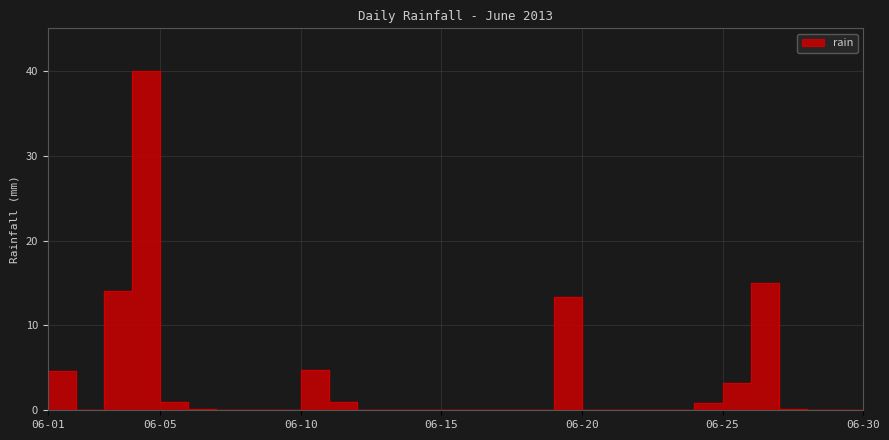

List the labels in order of value, smallest first.

2013-06-02, 2013-06-07, 2013-06-08, 2013-06-09, 2013-06-12, 2013-06-13, 2013-06-14, 2013-06-15, 2013-06-16, 2013-06-17, 2013-06-18, 2013-06-20, 2013-06-21, 2013-06-22, 2013-06-23, 2013-06-28, 2013-06-29, 2013-06-30, 2013-06-06, 2013-06-27, 2013-06-24, 2013-06-05, 2013-06-11, 2013-06-25, 2013-06-01, 2013-06-10, 2013-06-19, 2013-06-03, 2013-06-26, 2013-06-04